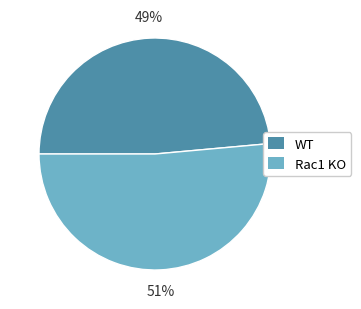

The WT slice represents 56% of the pie. True or false?

False